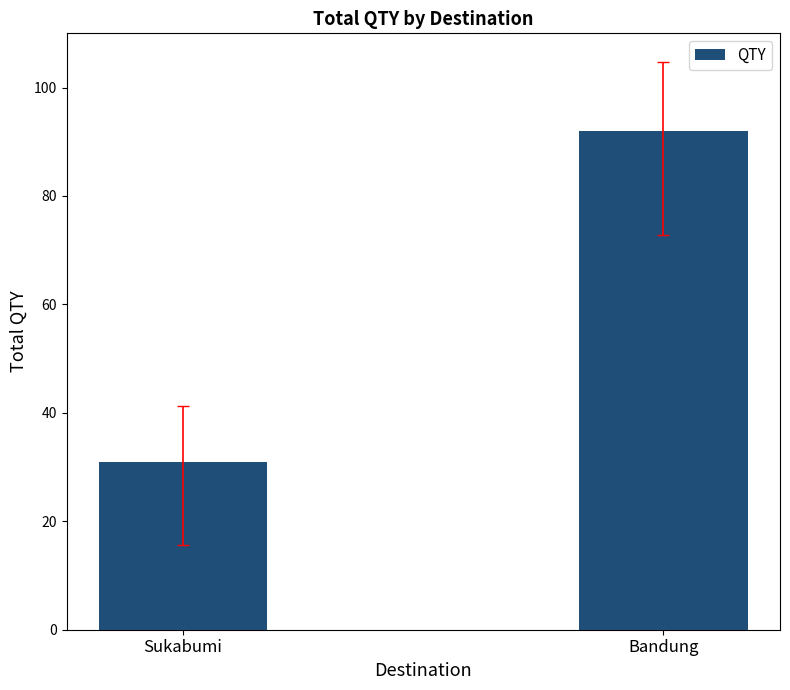

What is the sum of all values?

123